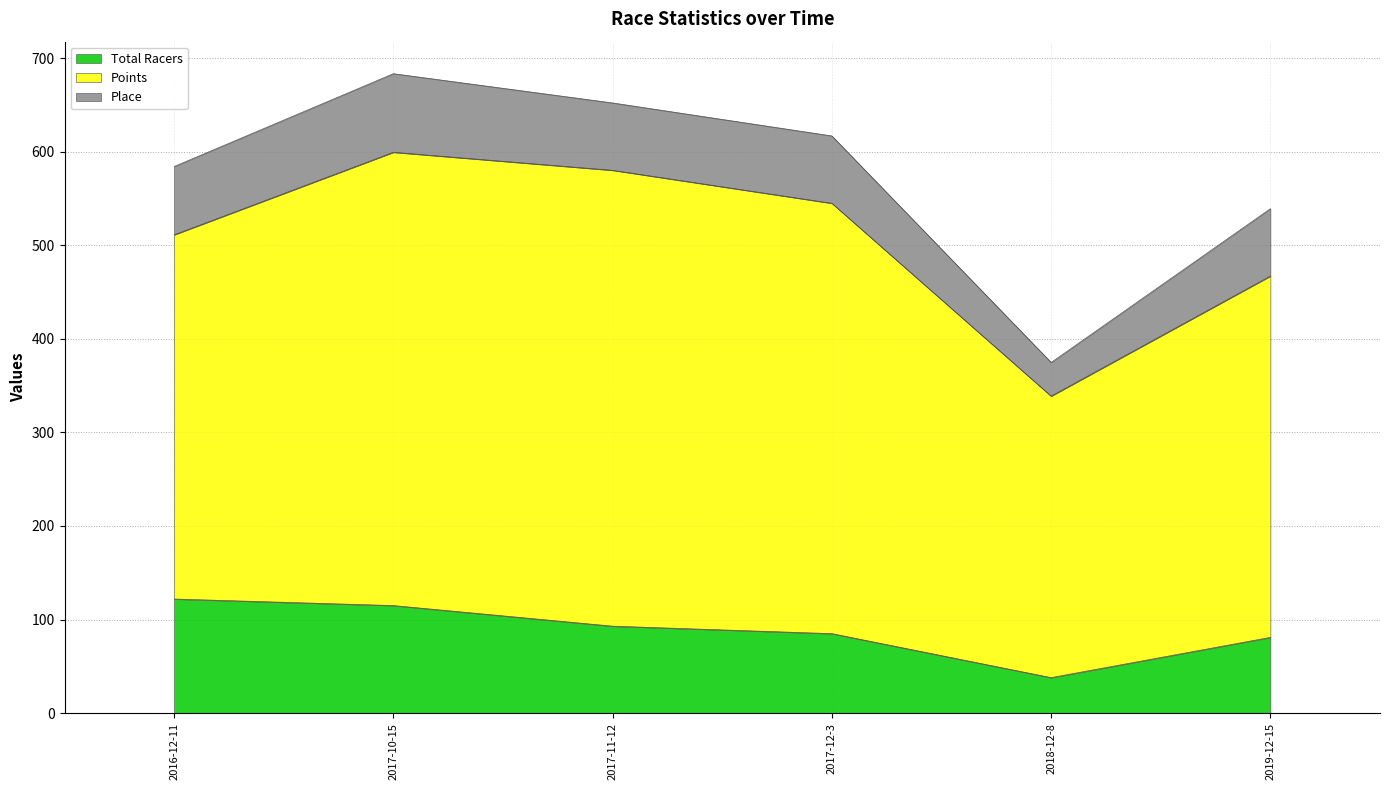

At which category is the sum across all series the highest?

2017-10-15